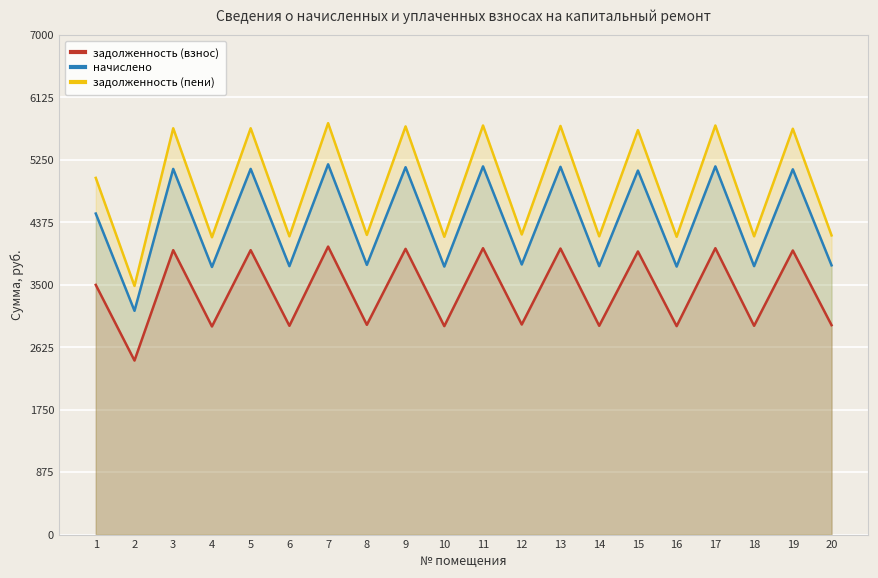

True or false: задолженность (пени) and начислено intersect in this chart.

False